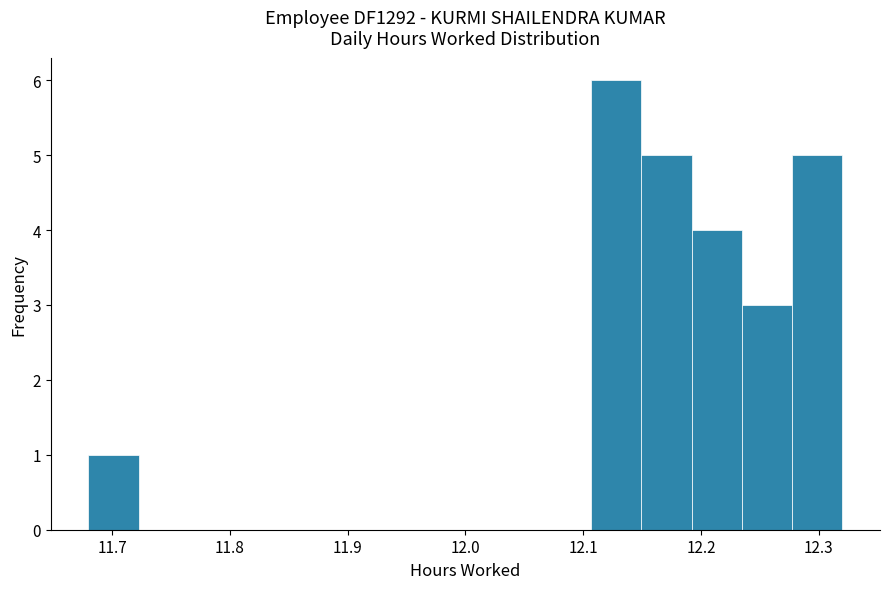

What is the height of the bar covering 12.23 to 12.28 on the x-axis? Neither the bar edges nor the heights are printed on the chart, so give them approximately, as read against the axes.

3